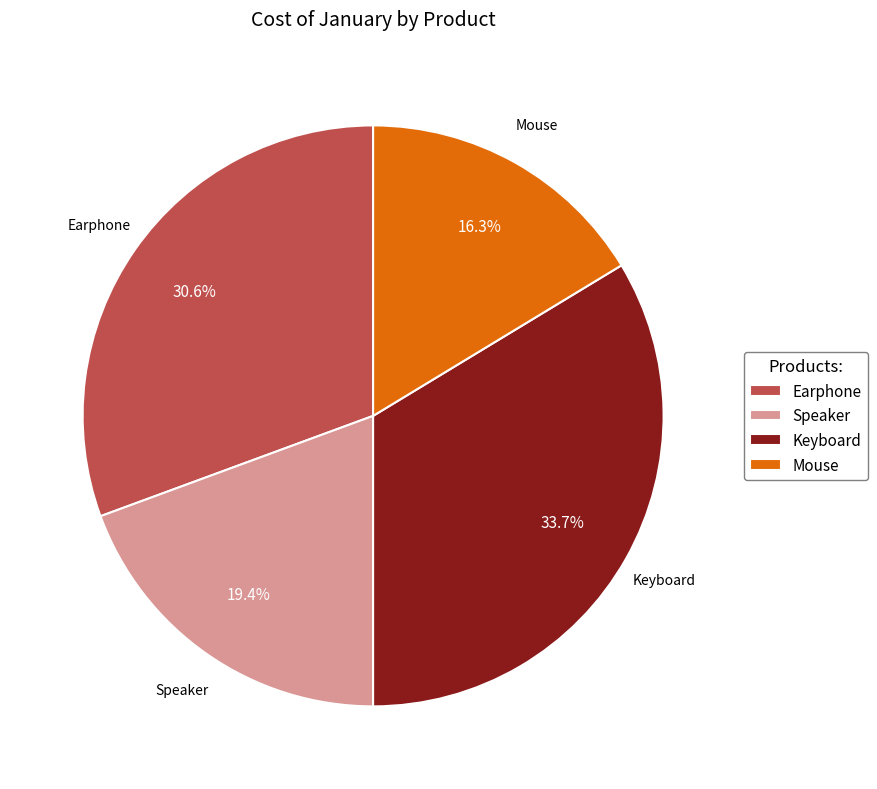

To the nearest percent, what percentage of the pie is Keyboard?

34%